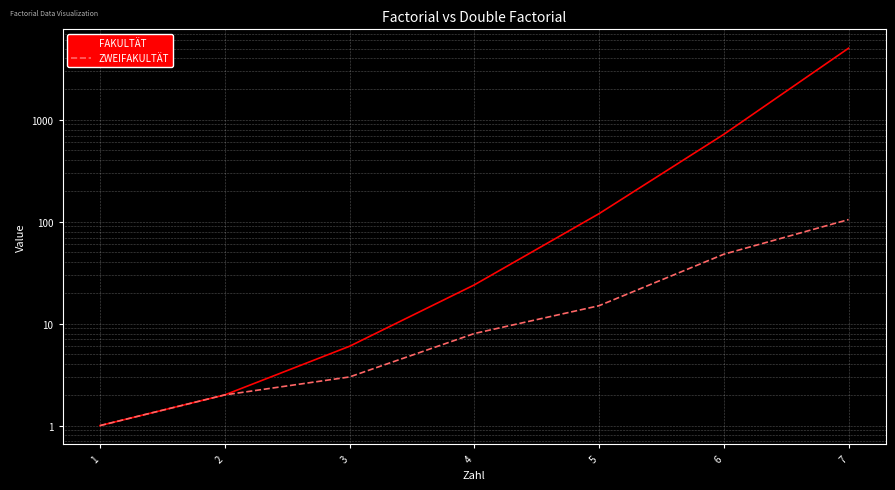

Which series changed the most between 1 and 2?

FAKULTÄT